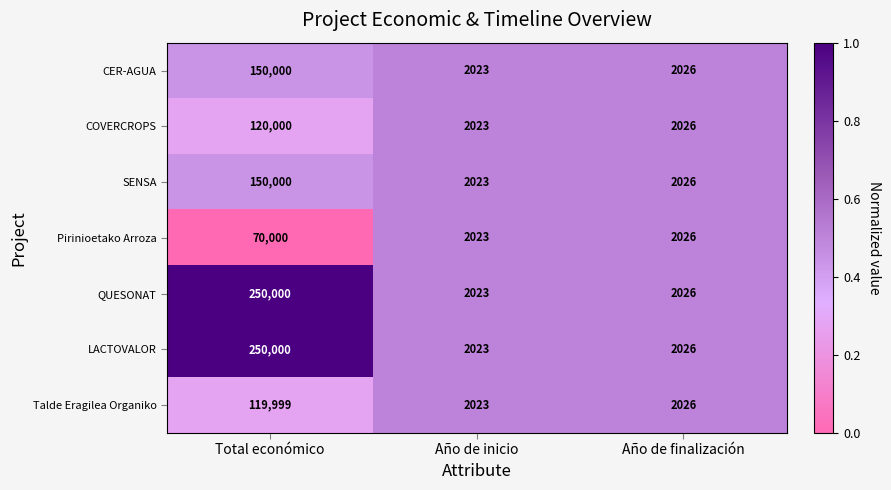

How many data points does each series have?

3